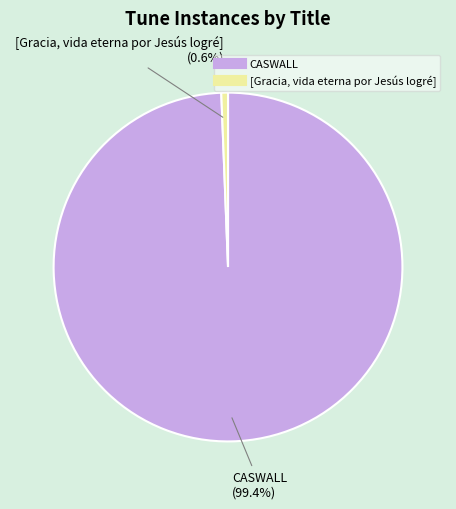

Rank the categories by value from lowest to highest.

[Gracia, vida eterna por Jesús logré], CASWALL